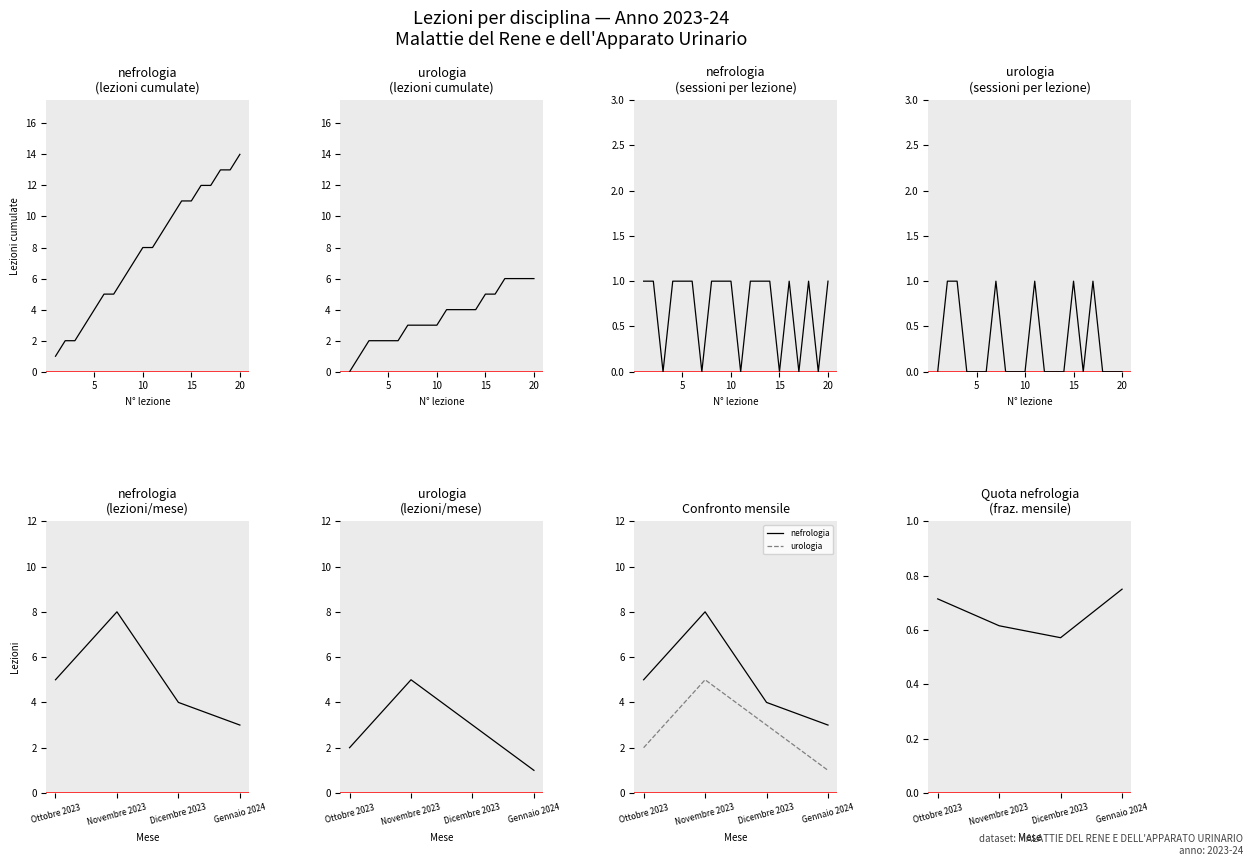

Which has a higher value, 11 or 2?

2